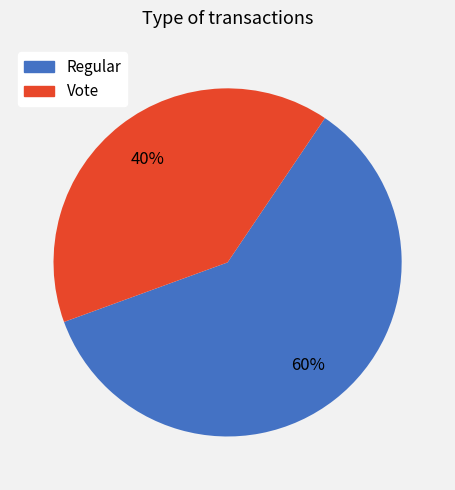

Combined, do Vote and Regular account for over 50%?

Yes